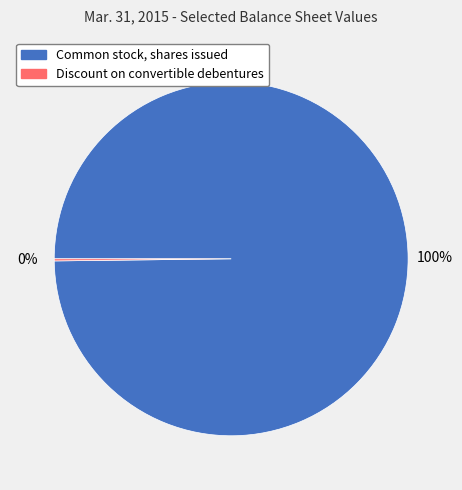

True or false: Common stock, shares issued accounts for 100% of the total.

True